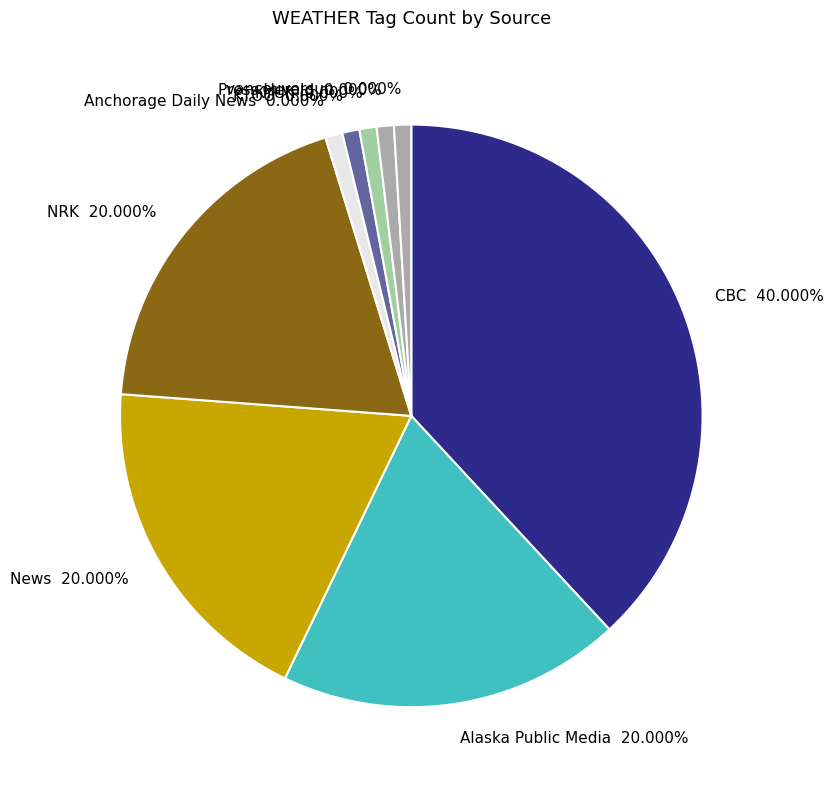

The KTOO slice represents 0% of the pie. True or false?

True